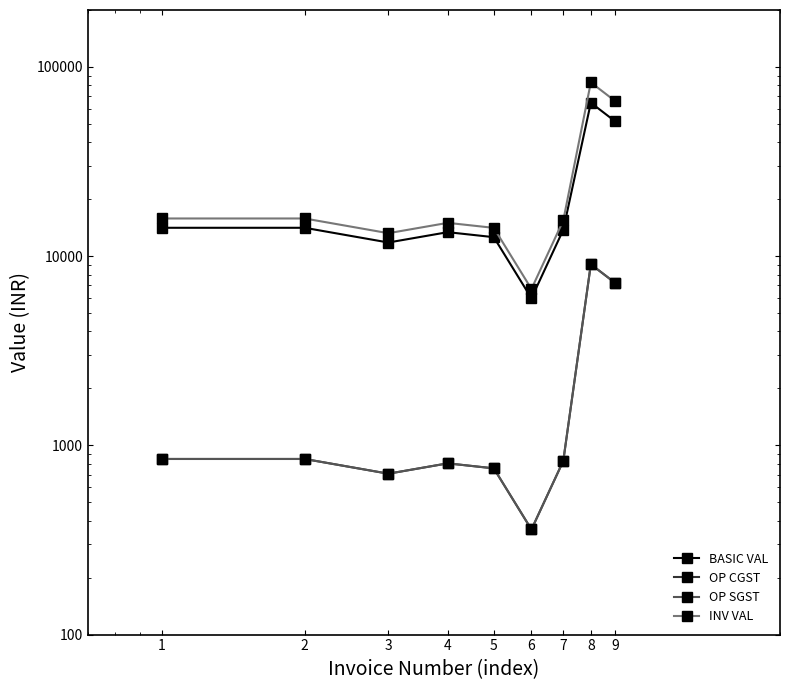

Reading left to right, transcribe all the data shown in this chart.

BASIC VAL: 14125.0	14125.0	11808.0	13392.0	12600.0	5989.0	13786.0	64715.0	51572.0
OP CGST: 847.5	847.5	708.5	803.5	756.0	359.3	827.2	9060.1	7220.1
OP SGST: 847.5	847.5	708.5	803.5	756.0	359.3	827.2	9060.1	7220.1
INV VAL: 15820.0	15820.0	13225.0	14999.0	14112.0	6707.7	15440.3	82835.2	66012.2